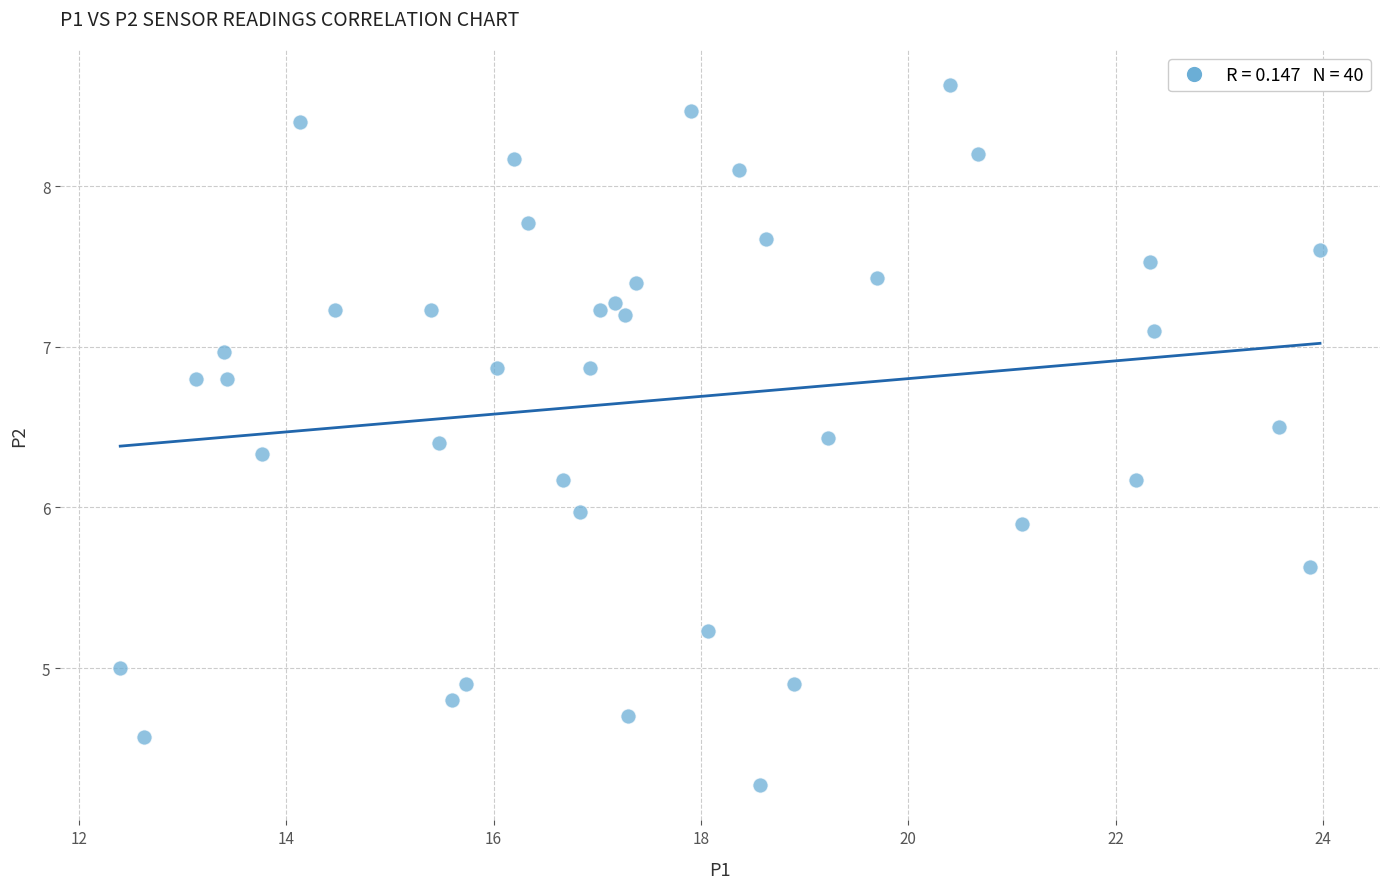

What is the range of X values (max minus min)?

11.6